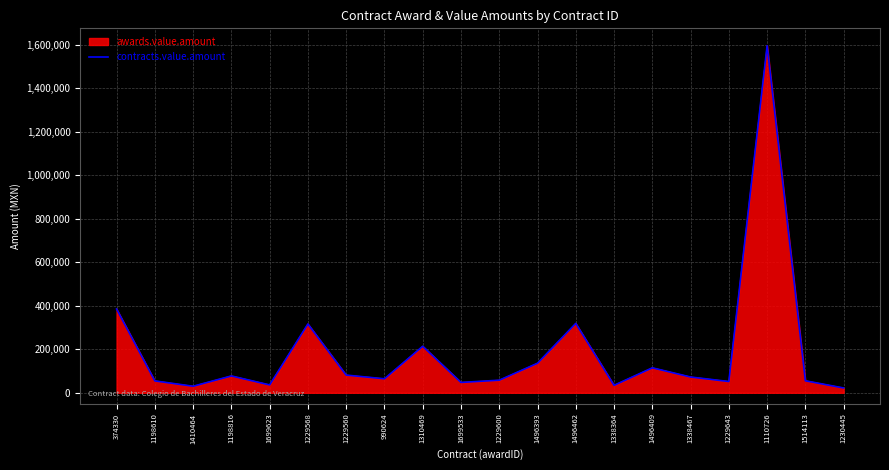

True or false: the data has more than 1 interior local peaks.

True